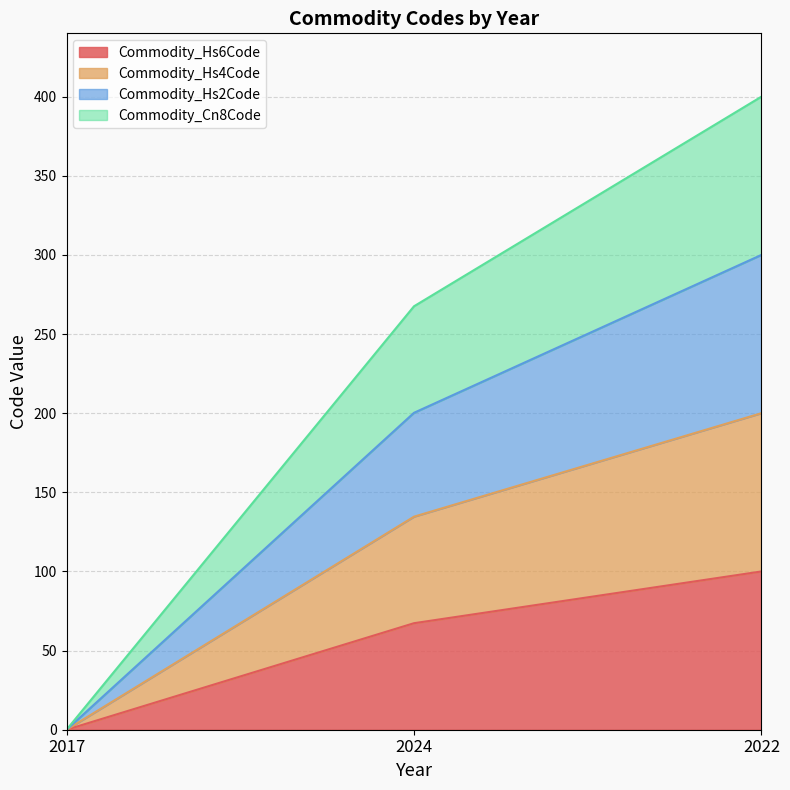

Between 2017 and 2024, which is larger?

2024